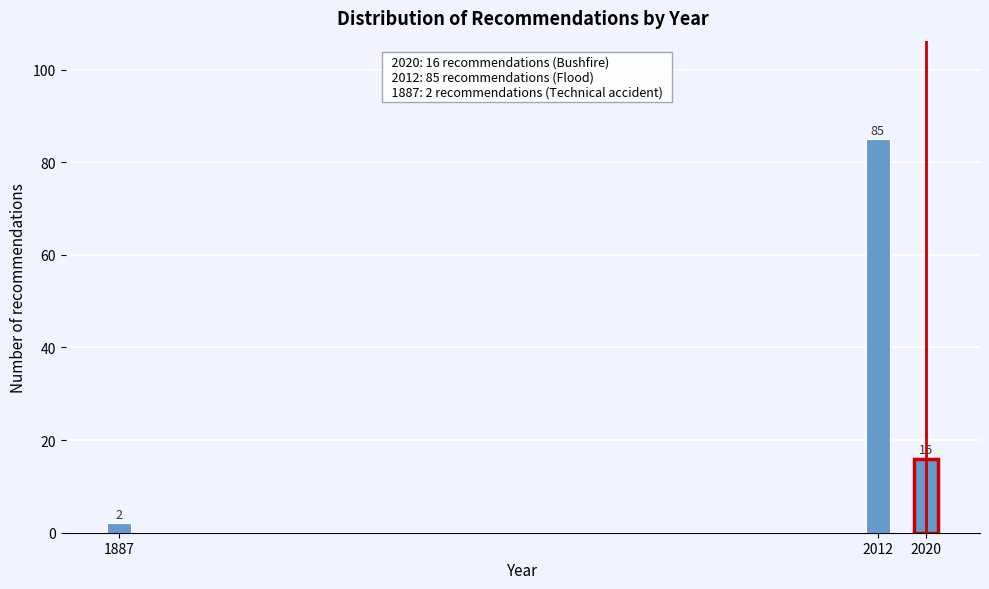

Reading left to right, transcribe all the data shown in this chart.

1887=2	2012=85	2020=16